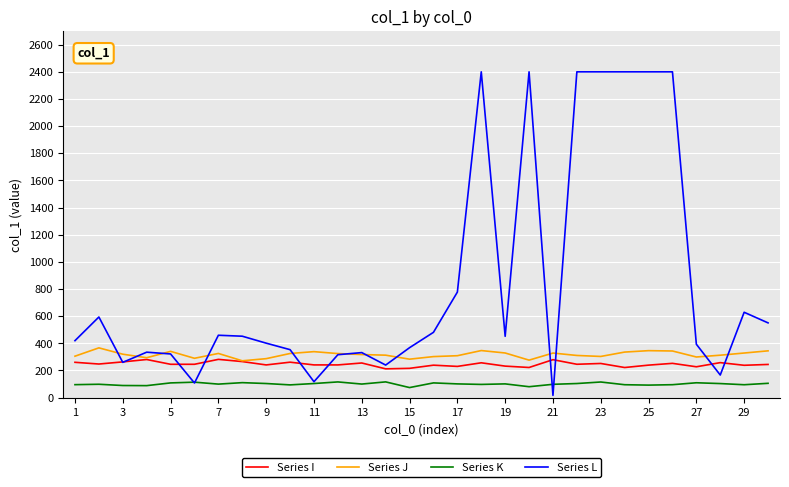

At how many categories does at least one series exceed 1289?

7